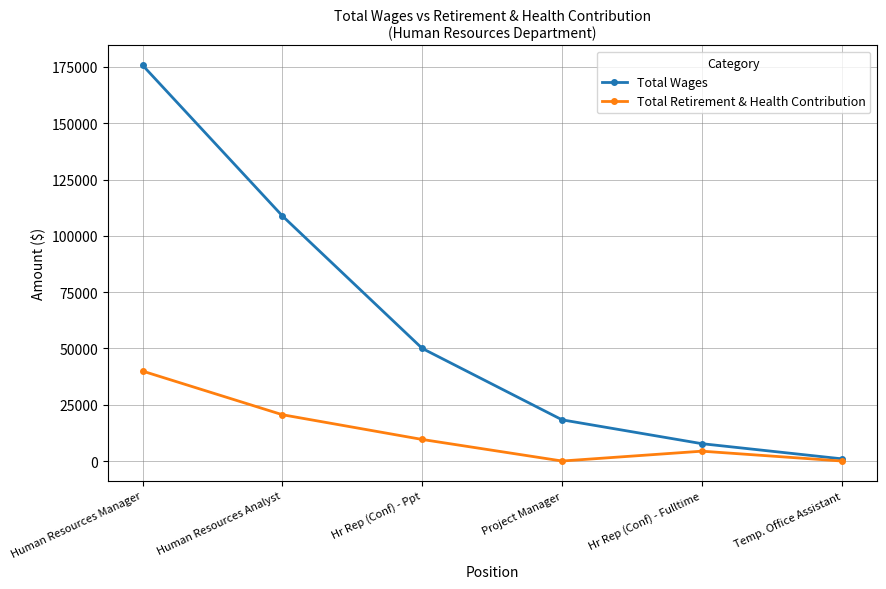

What is the label of the 3rd point from the left?

Hr Rep (Conf) - Ppt